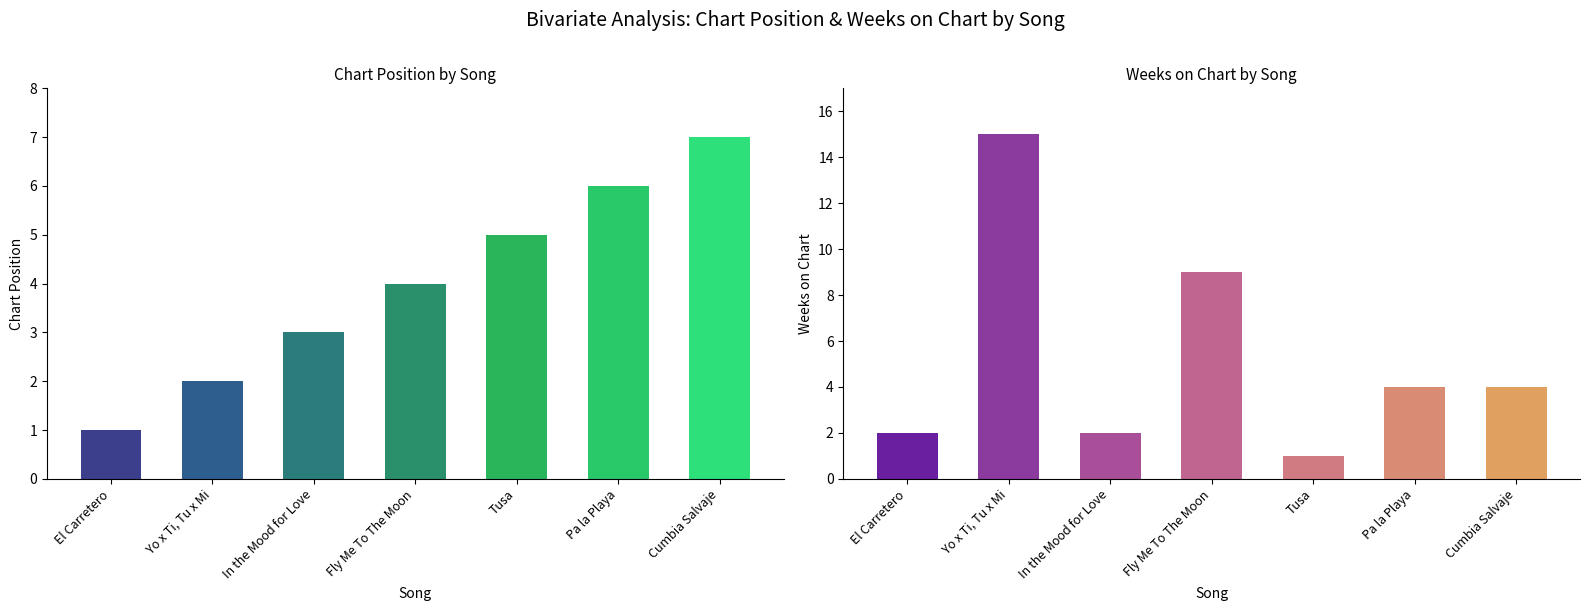

Read the Weeks on Chart value at Fly Me To The Moon, to the nearest 5.

10